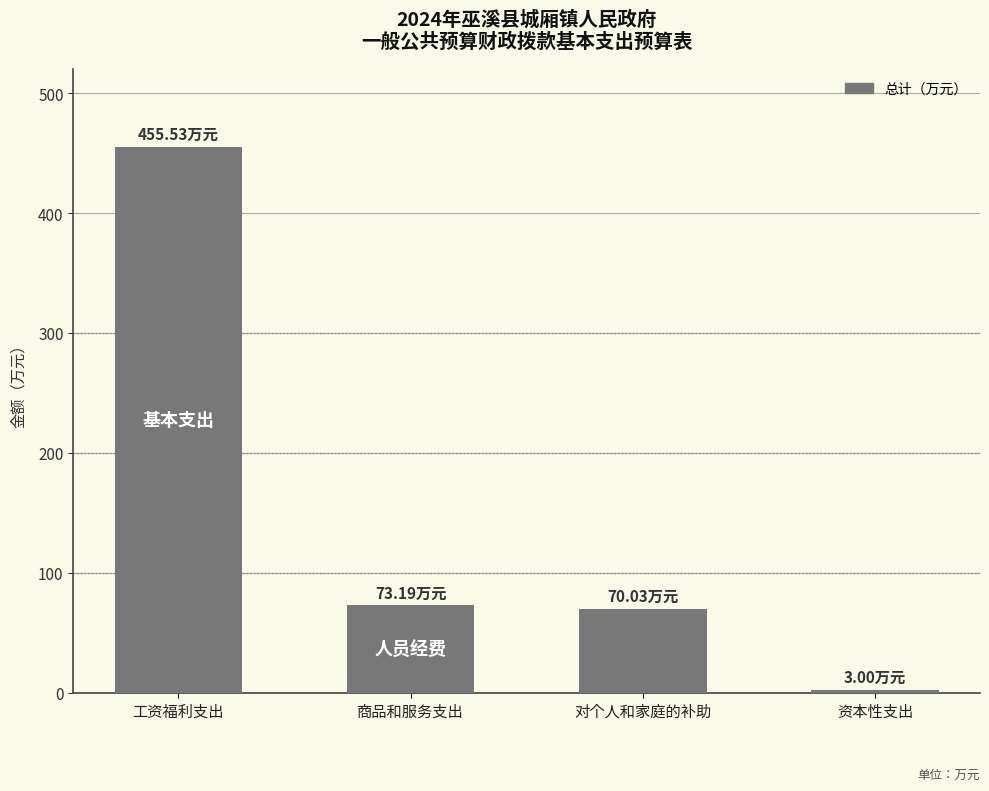

Between 工资福利支出 and 商品和服务支出, which is larger?

工资福利支出